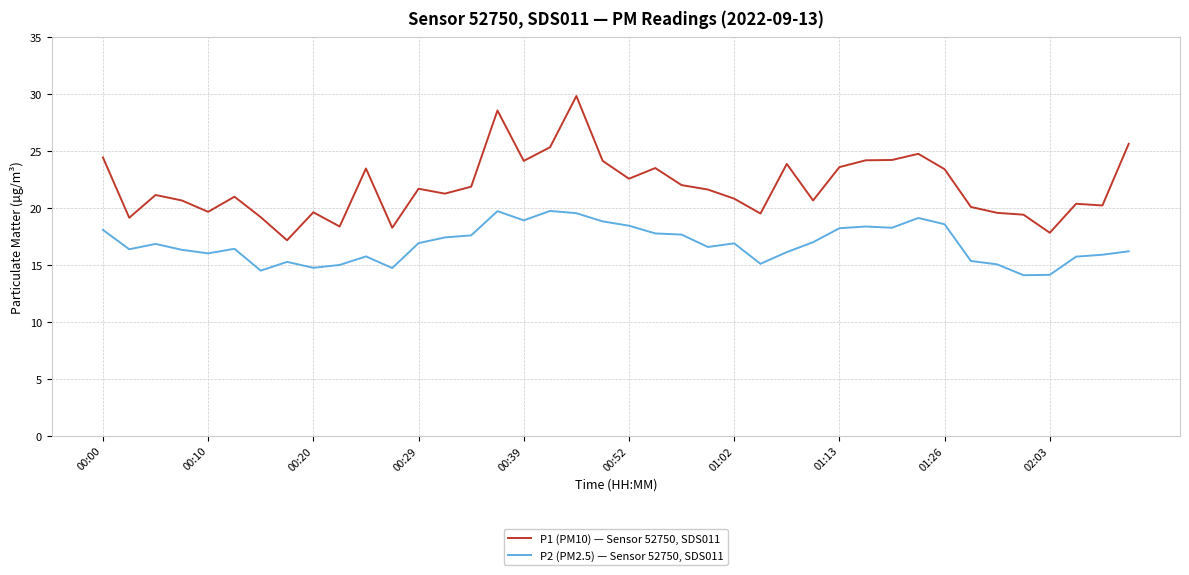

True or false: P1 (PM10) — Sensor 52750, SDS011 has more than 0 interior local peaks.

True